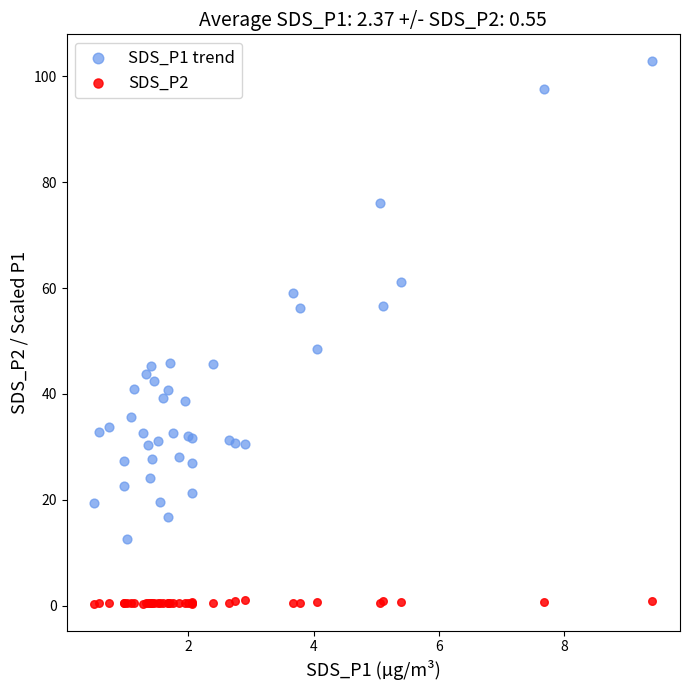

Which series reaches the minimum Y coordinate?

SDS_P2